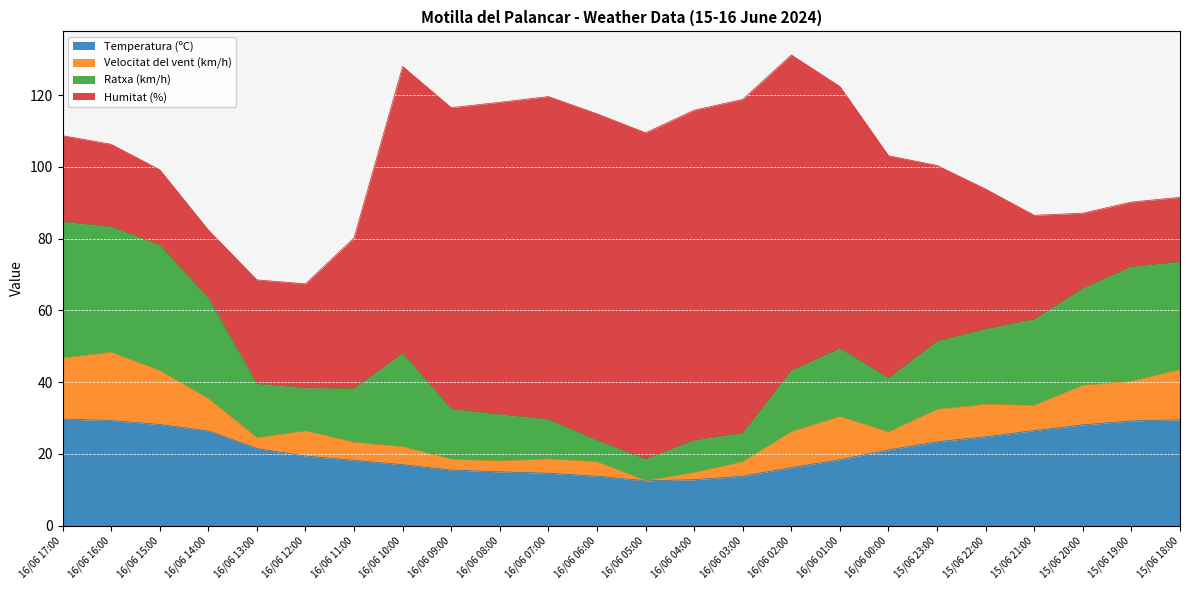

True or false: Velocitat del vent (km/h) and Ratxa (km/h) intersect in this chart.

False